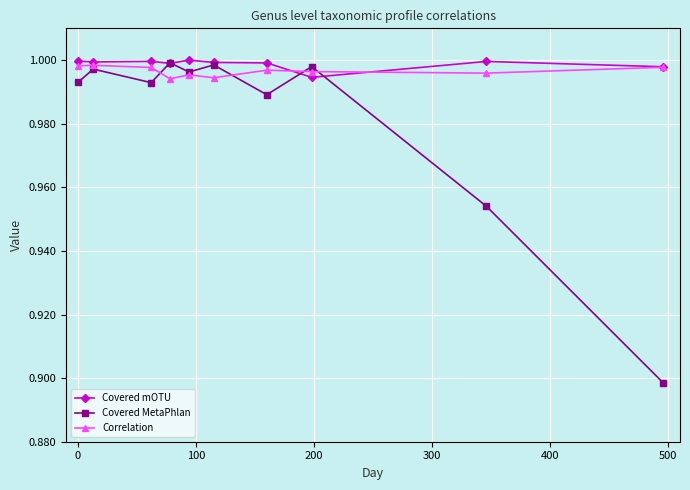

True or false: Covered mOTU has more than 1 points higher than both neighbors.

True